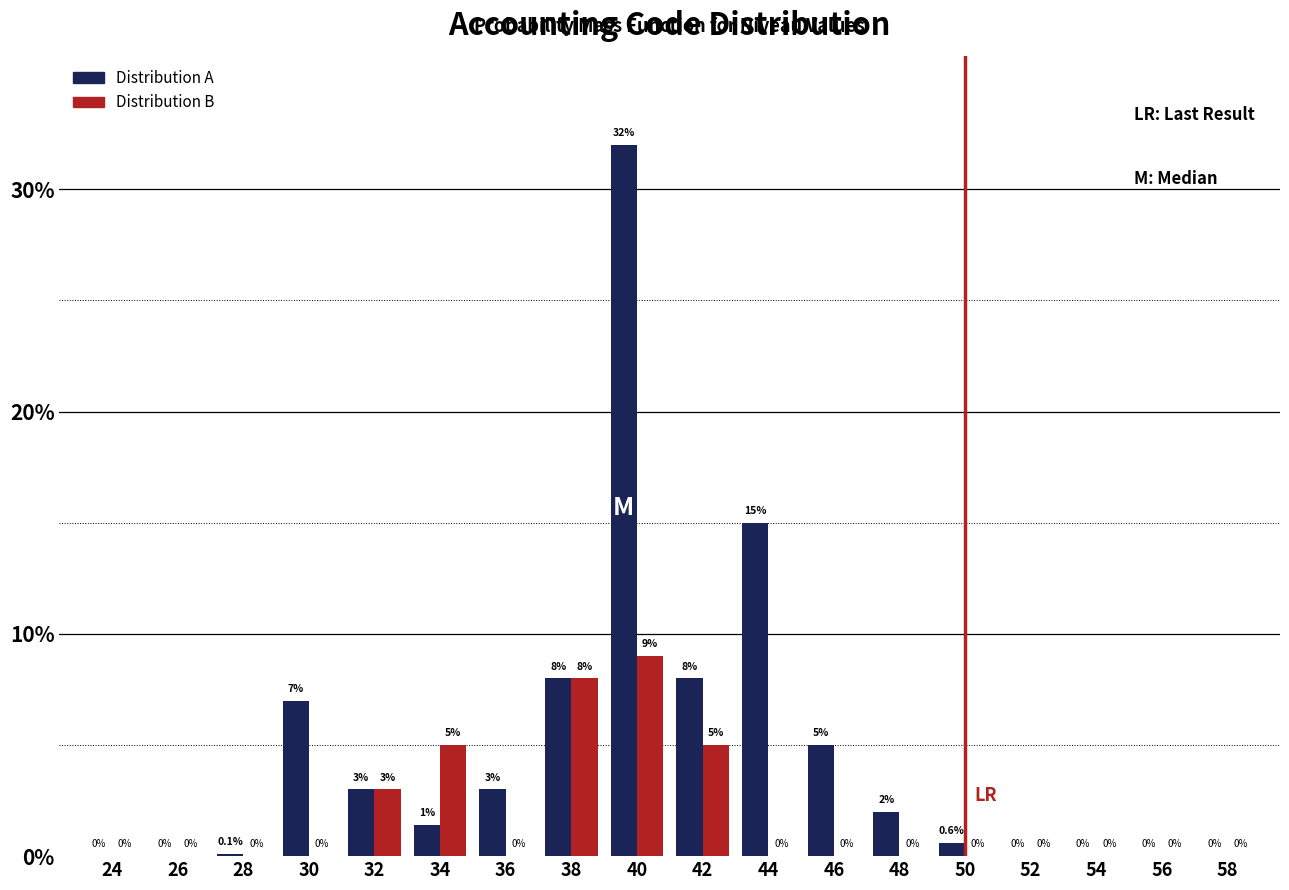

Reading left to right, extract all data points from this chart.

Distribution A: 24=0.0	26=0.0	28=0.1	30=7.0	32=3.0	34=1.4	36=3.0	38=8.0	40=32.0	42=8.0	44=15.0	46=5.0	48=2.0	50=0.6	52=0.0	54=0.0	56=0.0	58=0.0
Distribution B: 24=0.0	26=0.0	28=0.0	30=0.0	32=3.0	34=5.0	36=0.0	38=8.0	40=9.0	42=5.0	44=0.0	46=0.0	48=0.0	50=0.0	52=0.0	54=0.0	56=0.0	58=0.0